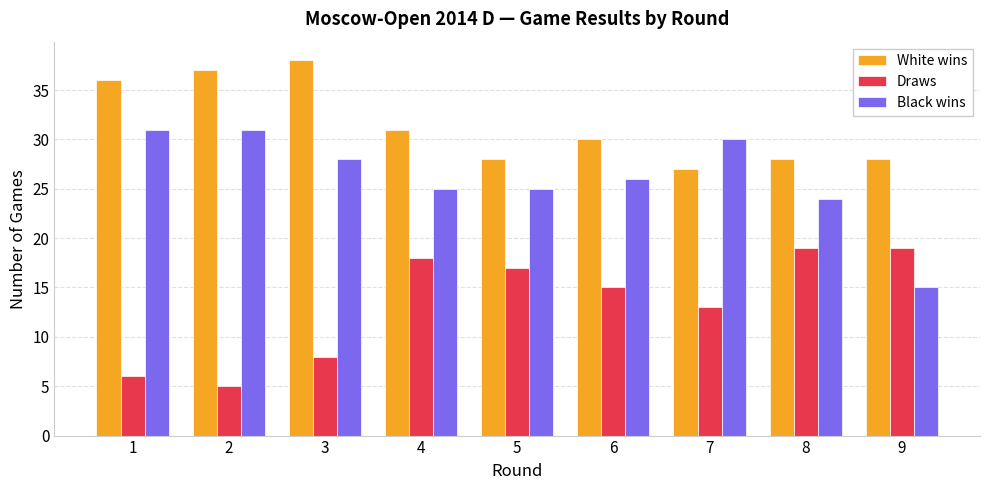

At which label is White wins closest to 32?

4